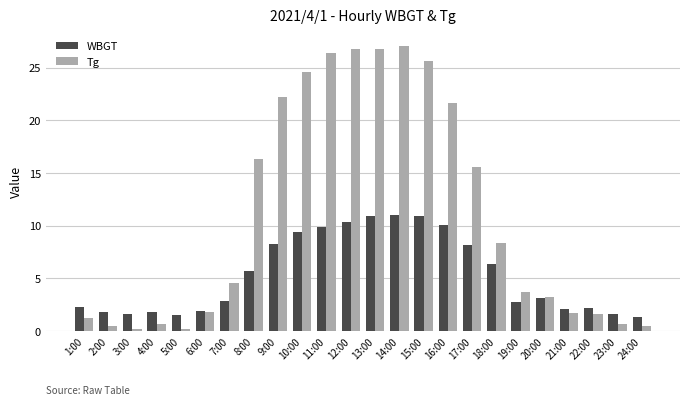

Where does the Tg series first go above 4?

7:00